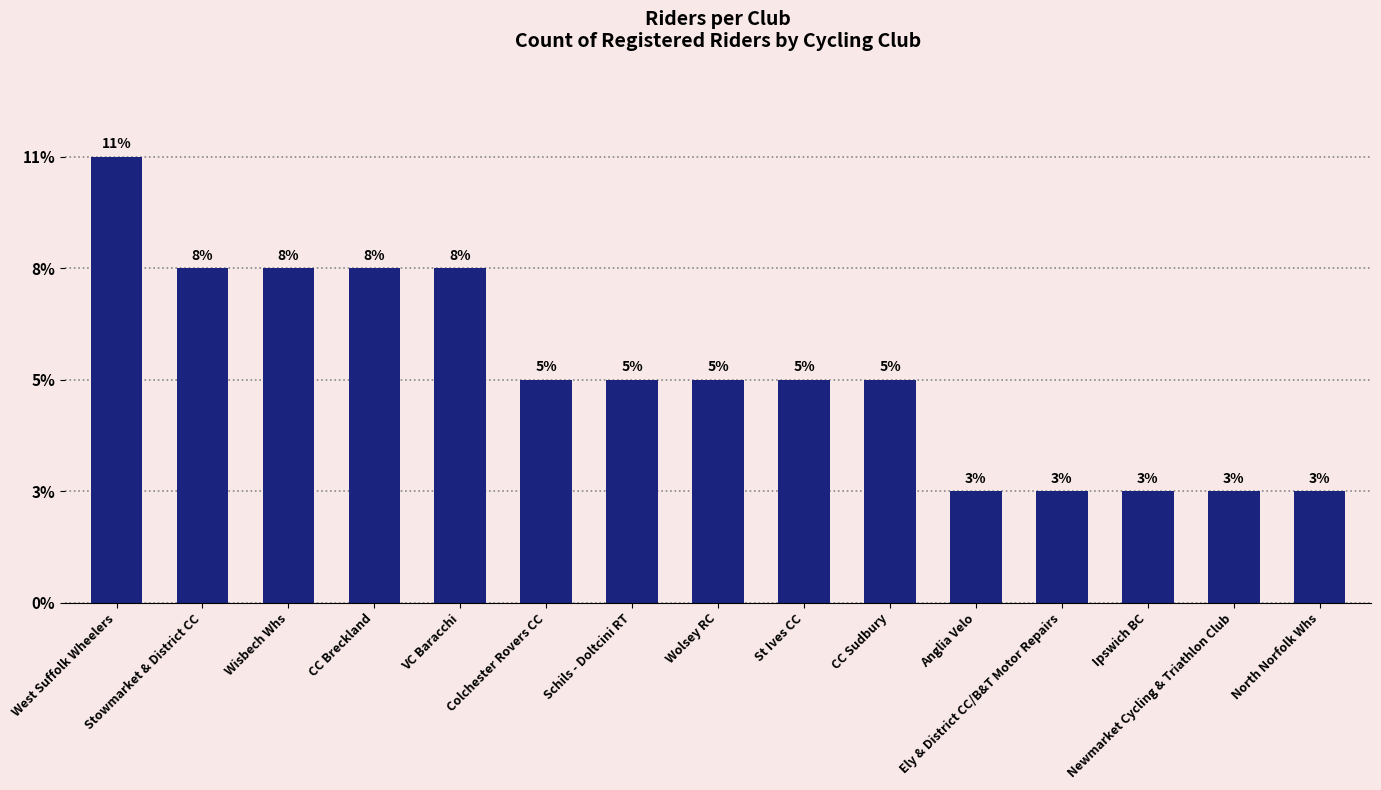

Does the chart contain stacked bars?

No